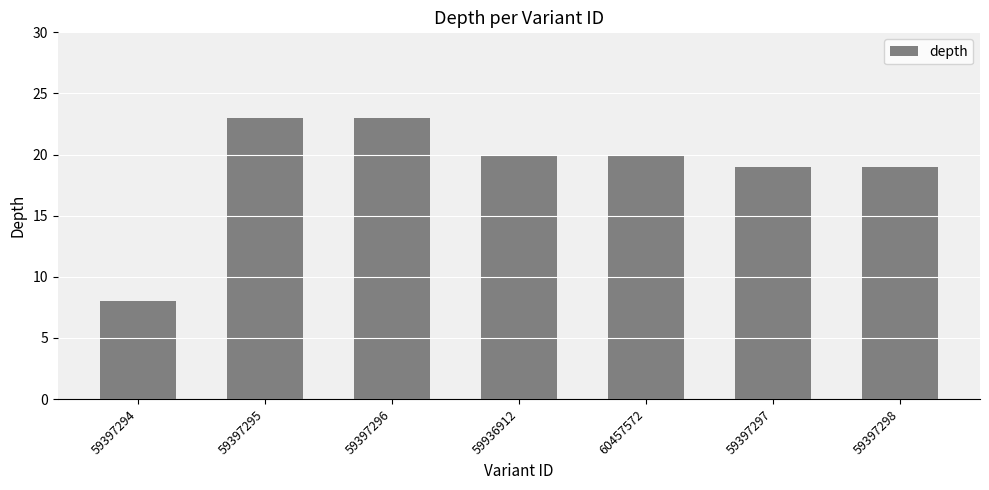

What is the approximate value at 59397298, to the nearest 5?

20